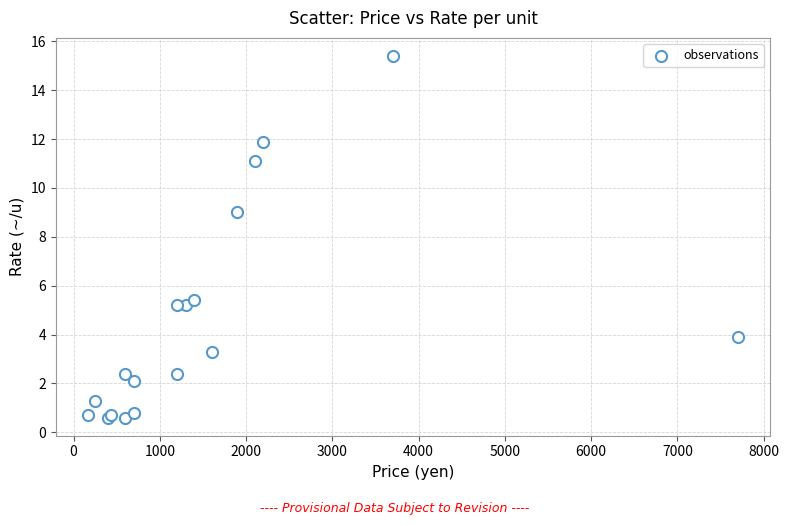

What Y value in the scatter plot is closest to 8?

9.0